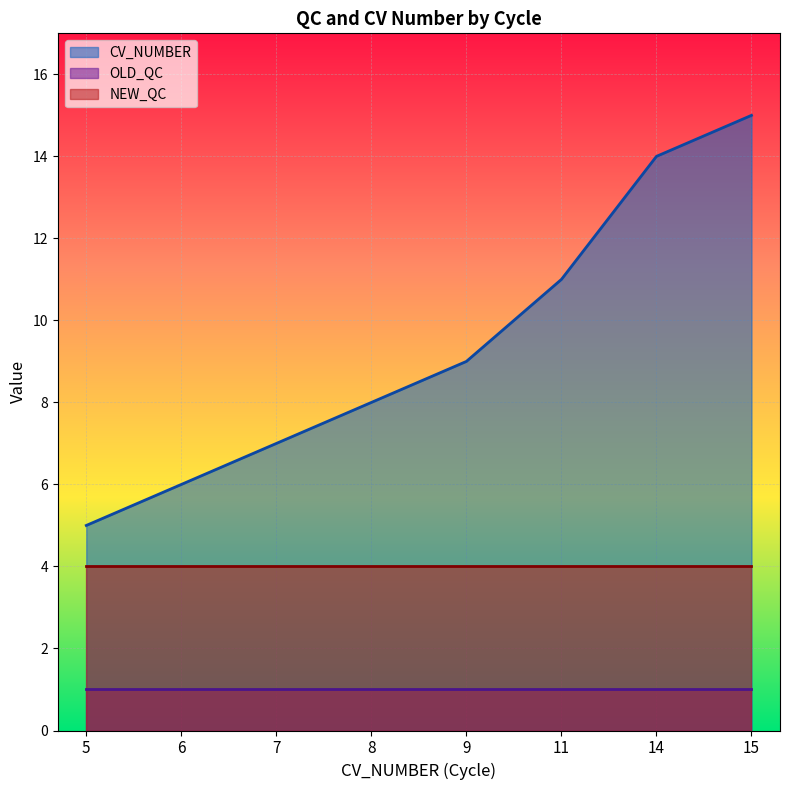

How many lines are shown in the chart?

3